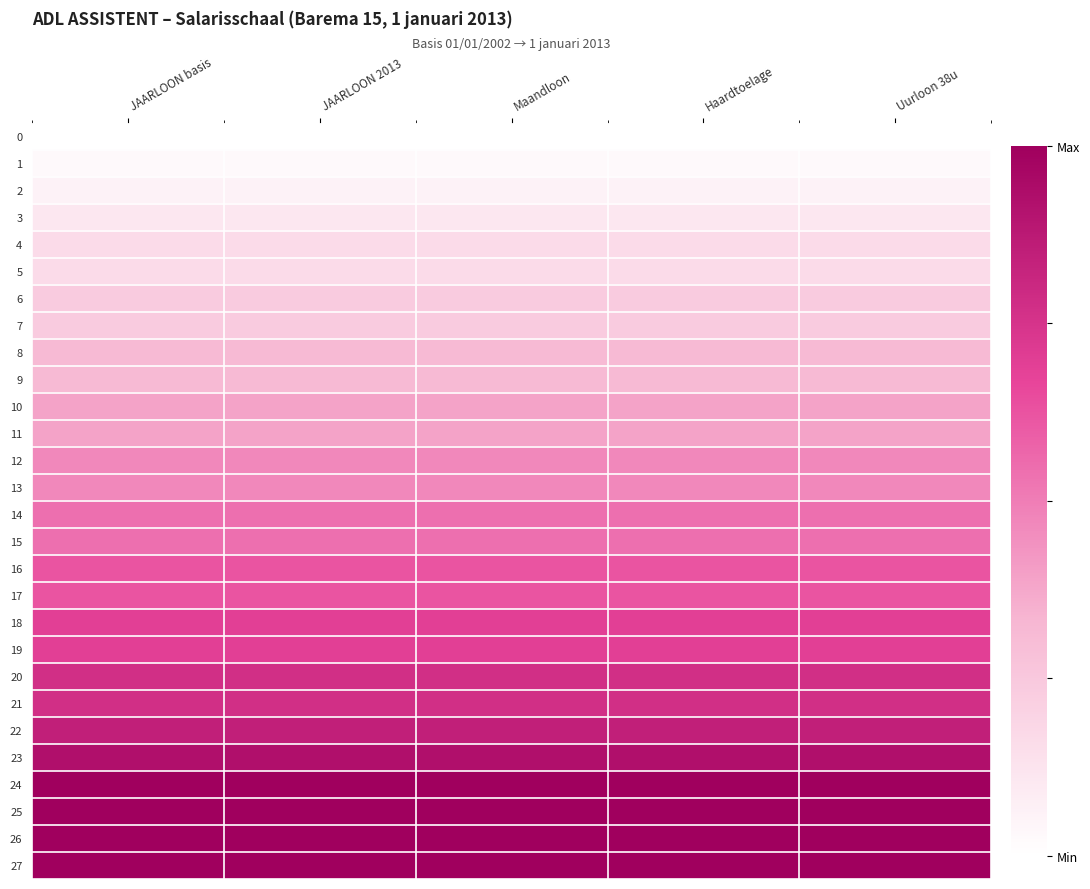

Reading left to right, what are all the values shown in this chart?

0: JAARLOON basis=0.0	JAARLOON 2013=0.0	Maandloon=0.0	Haardtoelage=0.0	Uurloon 38u=0.0
1: JAARLOON basis=0.0	JAARLOON 2013=0.0	Maandloon=0.0	Haardtoelage=0.0	Uurloon 38u=0.0
2: JAARLOON basis=0.1	JAARLOON 2013=0.1	Maandloon=0.1	Haardtoelage=0.1	Uurloon 38u=0.1
3: JAARLOON basis=0.1	JAARLOON 2013=0.1	Maandloon=0.1	Haardtoelage=0.1	Uurloon 38u=0.1
4: JAARLOON basis=0.2	JAARLOON 2013=0.2	Maandloon=0.2	Haardtoelage=0.2	Uurloon 38u=0.2
5: JAARLOON basis=0.2	JAARLOON 2013=0.2	Maandloon=0.2	Haardtoelage=0.2	Uurloon 38u=0.2
6: JAARLOON basis=0.2	JAARLOON 2013=0.2	Maandloon=0.2	Haardtoelage=0.2	Uurloon 38u=0.2
7: JAARLOON basis=0.2	JAARLOON 2013=0.2	Maandloon=0.2	Haardtoelage=0.2	Uurloon 38u=0.2
8: JAARLOON basis=0.3	JAARLOON 2013=0.3	Maandloon=0.3	Haardtoelage=0.3	Uurloon 38u=0.3
9: JAARLOON basis=0.3	JAARLOON 2013=0.3	Maandloon=0.3	Haardtoelage=0.3	Uurloon 38u=0.3
10: JAARLOON basis=0.4	JAARLOON 2013=0.4	Maandloon=0.4	Haardtoelage=0.4	Uurloon 38u=0.4
11: JAARLOON basis=0.4	JAARLOON 2013=0.4	Maandloon=0.4	Haardtoelage=0.4	Uurloon 38u=0.4
12: JAARLOON basis=0.5	JAARLOON 2013=0.5	Maandloon=0.5	Haardtoelage=0.5	Uurloon 38u=0.5
13: JAARLOON basis=0.5	JAARLOON 2013=0.5	Maandloon=0.5	Haardtoelage=0.5	Uurloon 38u=0.5
14: JAARLOON basis=0.5	JAARLOON 2013=0.5	Maandloon=0.5	Haardtoelage=0.5	Uurloon 38u=0.5
15: JAARLOON basis=0.5	JAARLOON 2013=0.5	Maandloon=0.5	Haardtoelage=0.5	Uurloon 38u=0.5
16: JAARLOON basis=0.6	JAARLOON 2013=0.6	Maandloon=0.6	Haardtoelage=0.6	Uurloon 38u=0.6
17: JAARLOON basis=0.6	JAARLOON 2013=0.6	Maandloon=0.6	Haardtoelage=0.6	Uurloon 38u=0.6
18: JAARLOON basis=0.7	JAARLOON 2013=0.7	Maandloon=0.7	Haardtoelage=0.7	Uurloon 38u=0.7
19: JAARLOON basis=0.7	JAARLOON 2013=0.7	Maandloon=0.7	Haardtoelage=0.7	Uurloon 38u=0.7
20: JAARLOON basis=0.8	JAARLOON 2013=0.8	Maandloon=0.8	Haardtoelage=0.8	Uurloon 38u=0.8
21: JAARLOON basis=0.8	JAARLOON 2013=0.8	Maandloon=0.8	Haardtoelage=0.8	Uurloon 38u=0.8
22: JAARLOON basis=0.8	JAARLOON 2013=0.8	Maandloon=0.8	Haardtoelage=0.8	Uurloon 38u=0.8
23: JAARLOON basis=0.9	JAARLOON 2013=0.9	Maandloon=0.9	Haardtoelage=0.9	Uurloon 38u=0.9
24: JAARLOON basis=1.0	JAARLOON 2013=1.0	Maandloon=1.0	Haardtoelage=1.0	Uurloon 38u=1.0
25: JAARLOON basis=1.0	JAARLOON 2013=1.0	Maandloon=1.0	Haardtoelage=1.0	Uurloon 38u=1.0
26: JAARLOON basis=1.0	JAARLOON 2013=1.0	Maandloon=1.0	Haardtoelage=1.0	Uurloon 38u=1.0
27: JAARLOON basis=1.0	JAARLOON 2013=1.0	Maandloon=1.0	Haardtoelage=1.0	Uurloon 38u=1.0